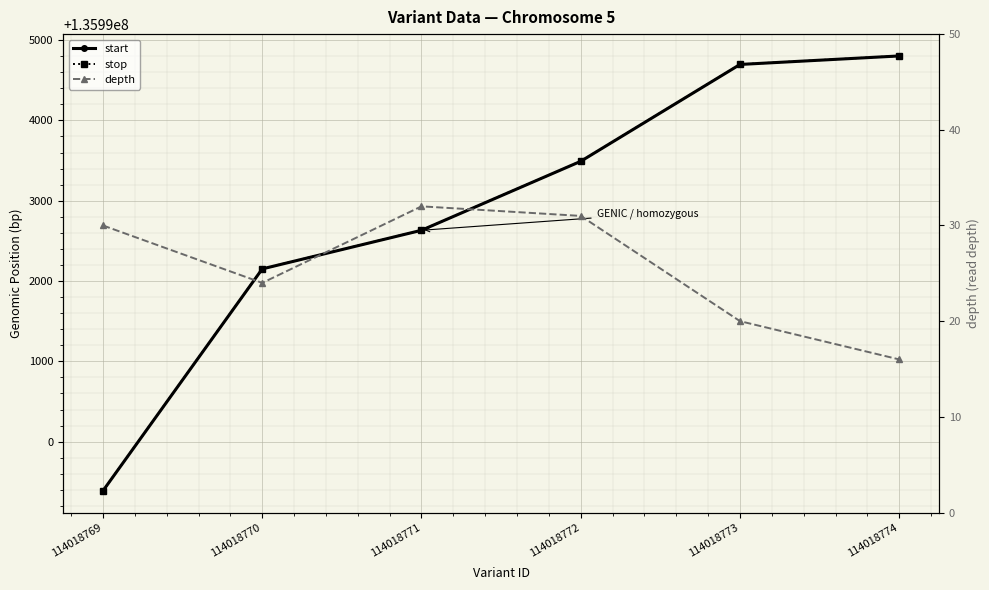

How many values in the depth series exceed 30?

2